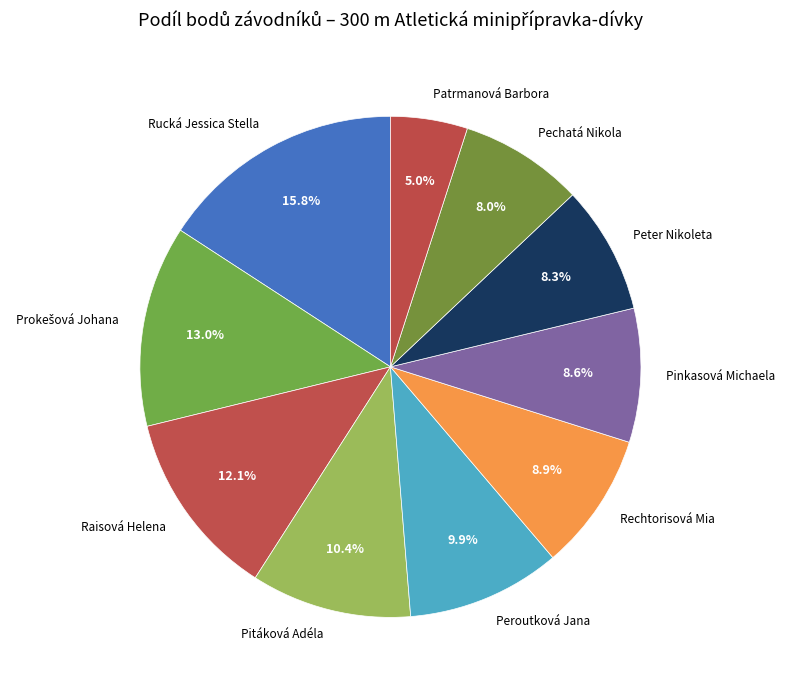

Approximately how many times larger is the value at Pechatá Nikola compared to Peroutková Jana?

0.8